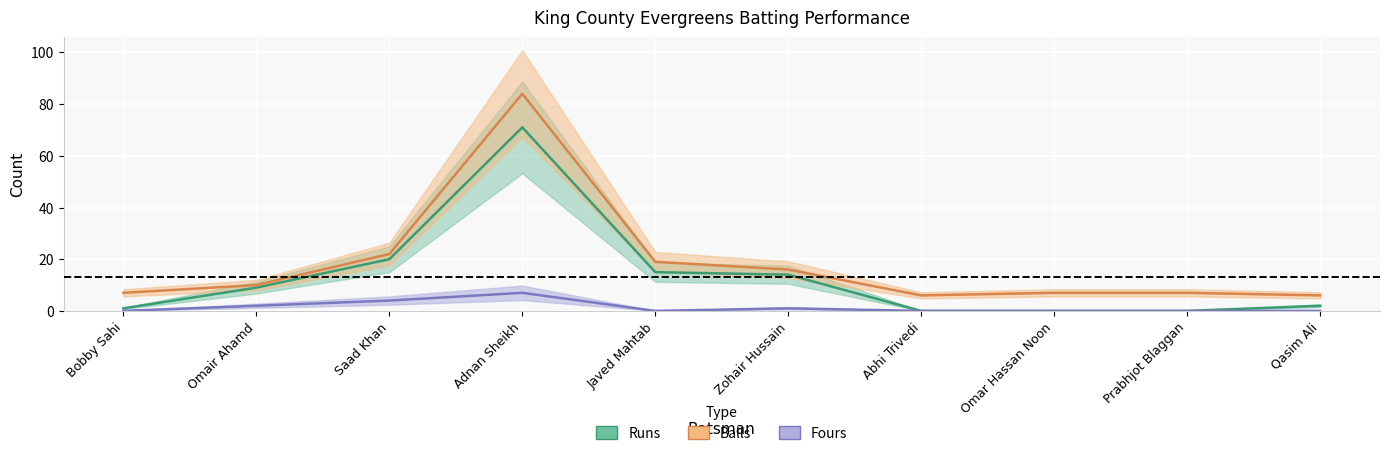

What is the maximum value for Runs?

71